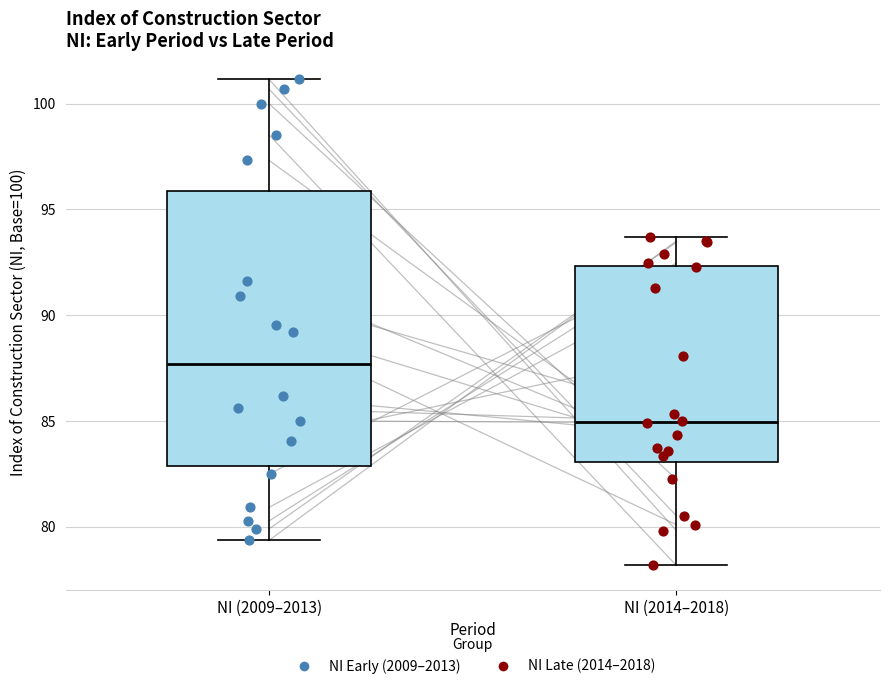

Where is the lower edge of the box for NI (2009–2013) on the y-axis? The values are not printed on the chart, so give them approximately, as read against the axis.

83.0